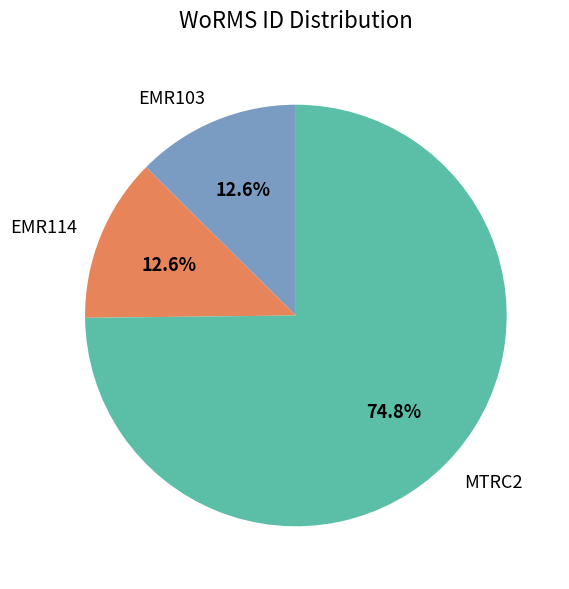

Is the sum of EMR114 and EMR103 greater than half?

No